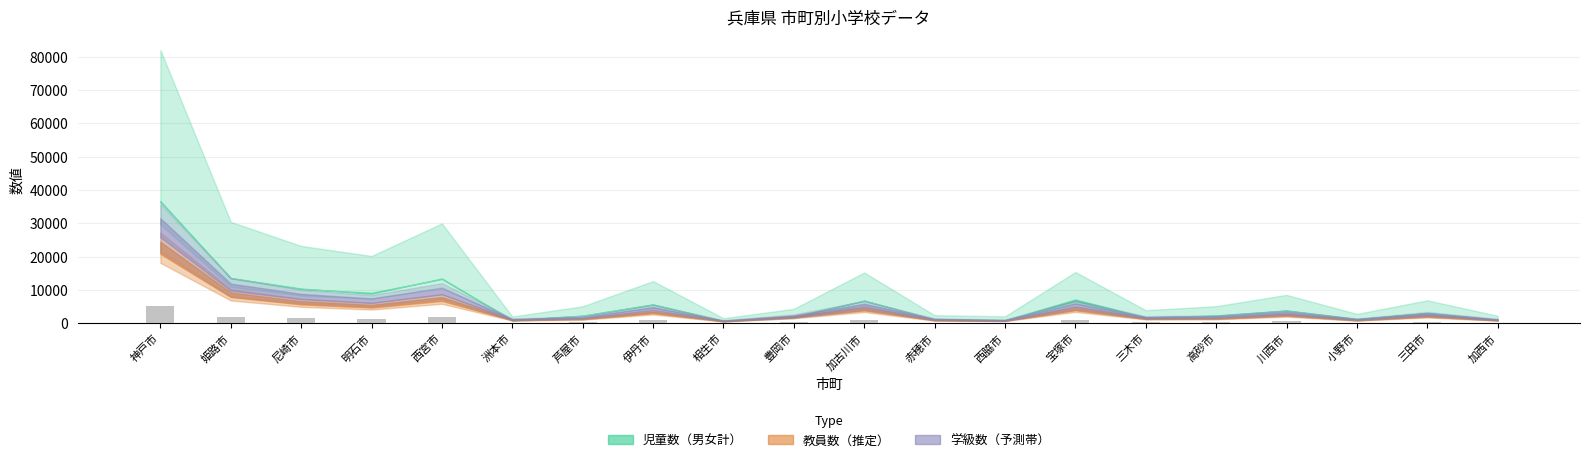

Which category has the highest value across all series?

神戸市